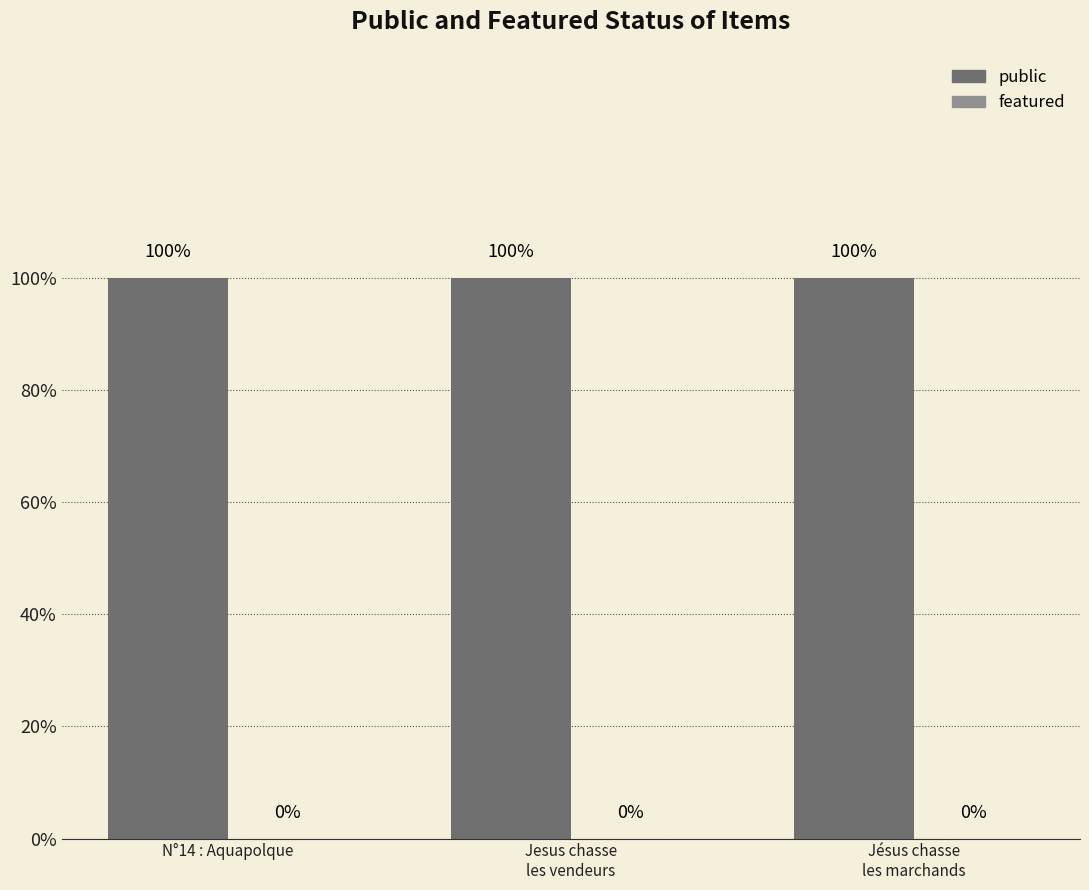

What is the label of the 2nd bar from the right?

Jesus chasse
les vendeurs